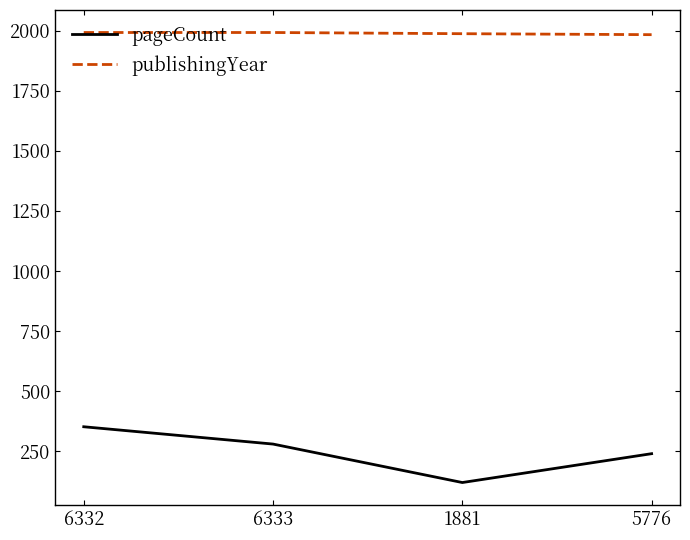

Is this an area chart (filled region under the line)?

No